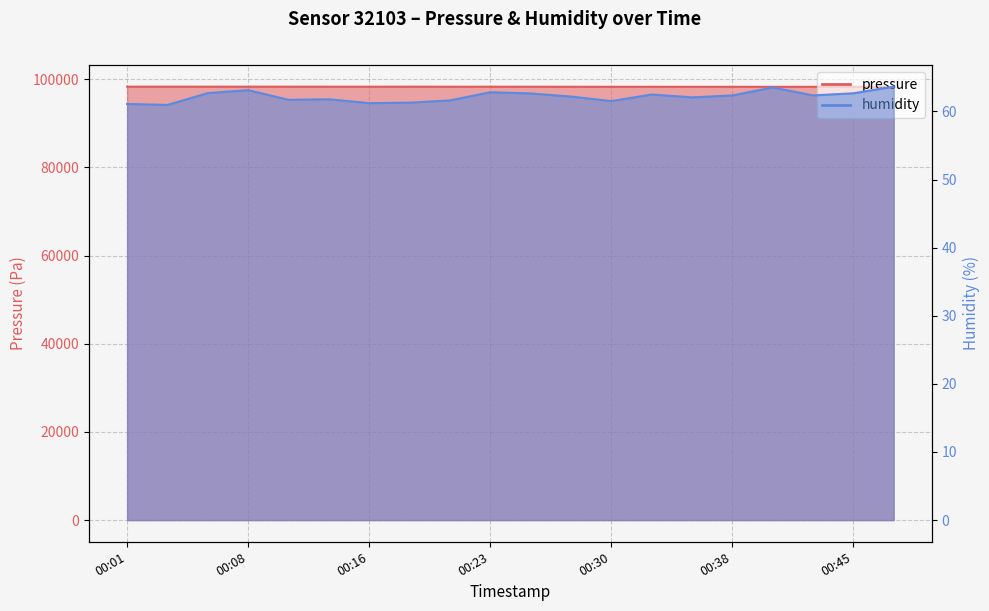

Rank the categories by humidity value from highest to lowest.

00:47, 00:40, 00:08, 00:23, 00:06, 00:45, 00:26, 00:33, 00:43, 00:38, 00:28, 00:35, 00:13, 00:11, 00:21, 00:30, 00:18, 00:16, 00:01, 00:03